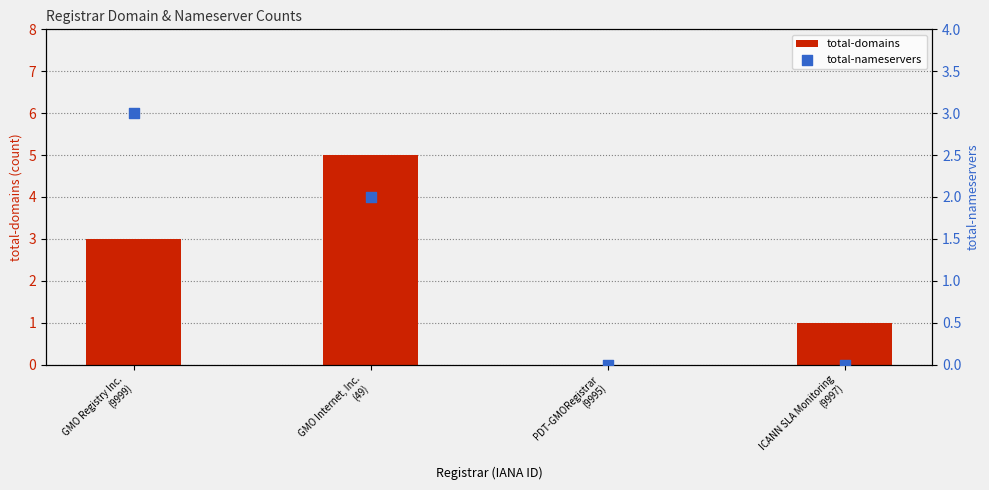

Which series contains the highest Y value?

total-domains